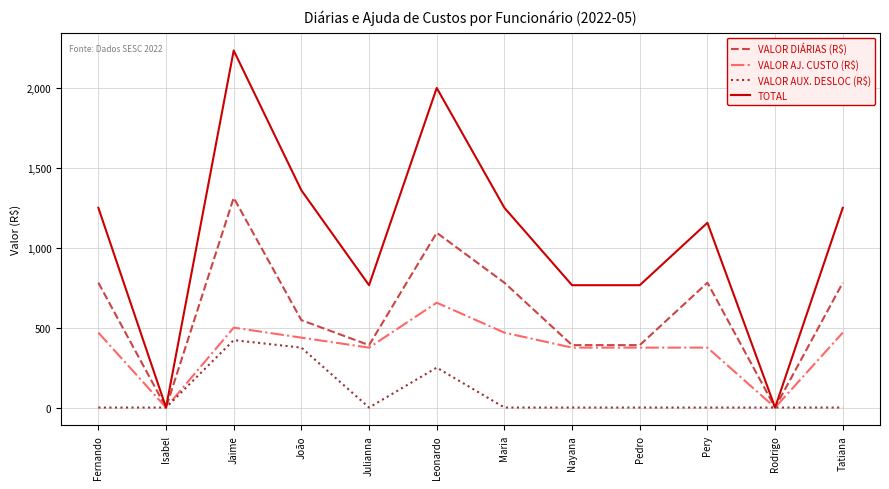

List the series in order of their peak value, highest first.

TOTAL, VALOR DIÁRIAS (R$), VALOR AJ. CUSTO (R$), VALOR AUX. DESLOC (R$)